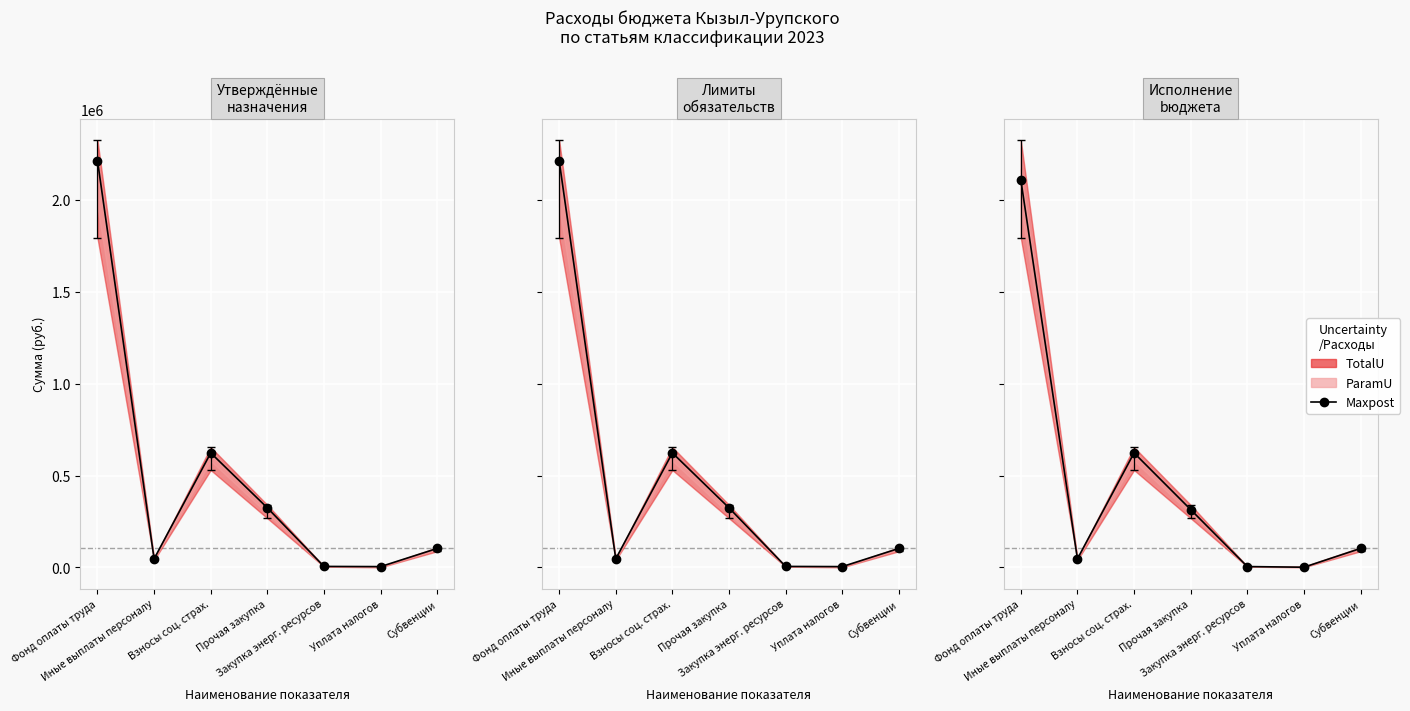

What is the difference between the maximum and minimum values?

2109279